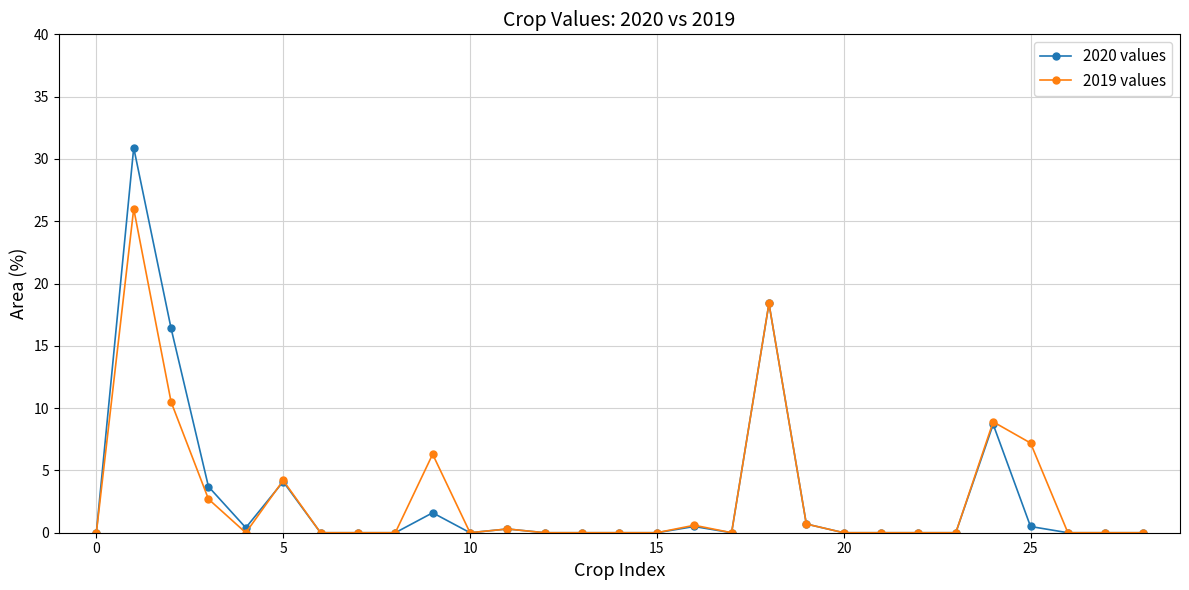

List the series in order of their peak value, lowest first.

2019 values, 2020 values